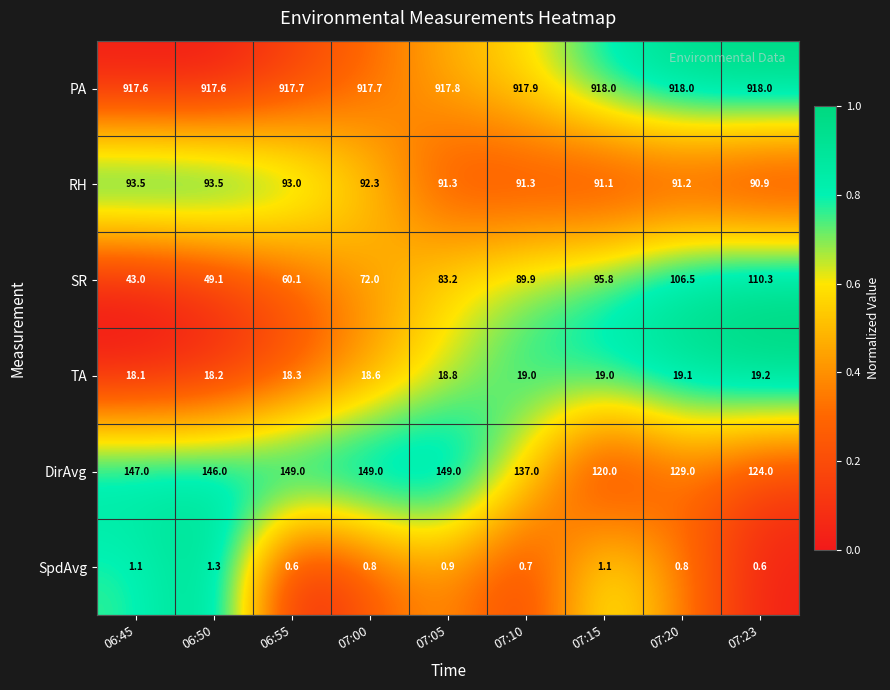

At 06:55, list the series in order from smallest to largest.

SpdAvg, TA, SR, RH, DirAvg, PA